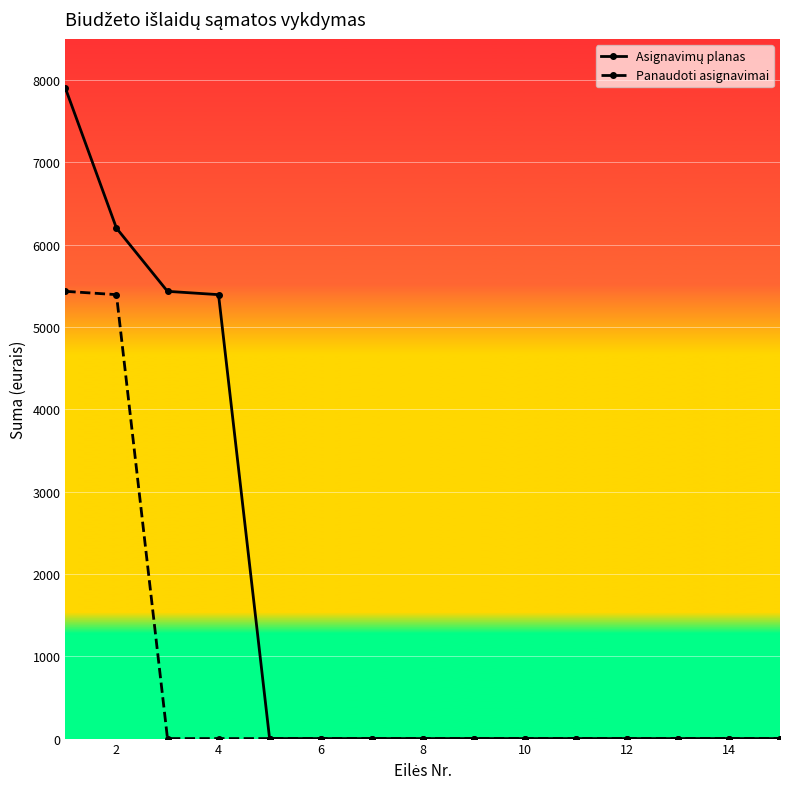

What is the maximum value shown in the chart?

7900.0